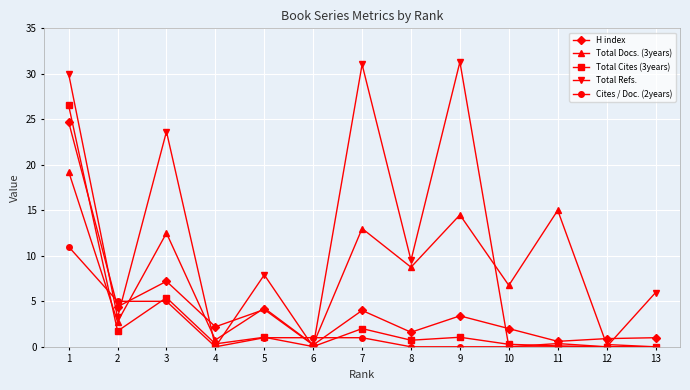

The value of Total Refs. at 7 is 52.2. True or false?

False